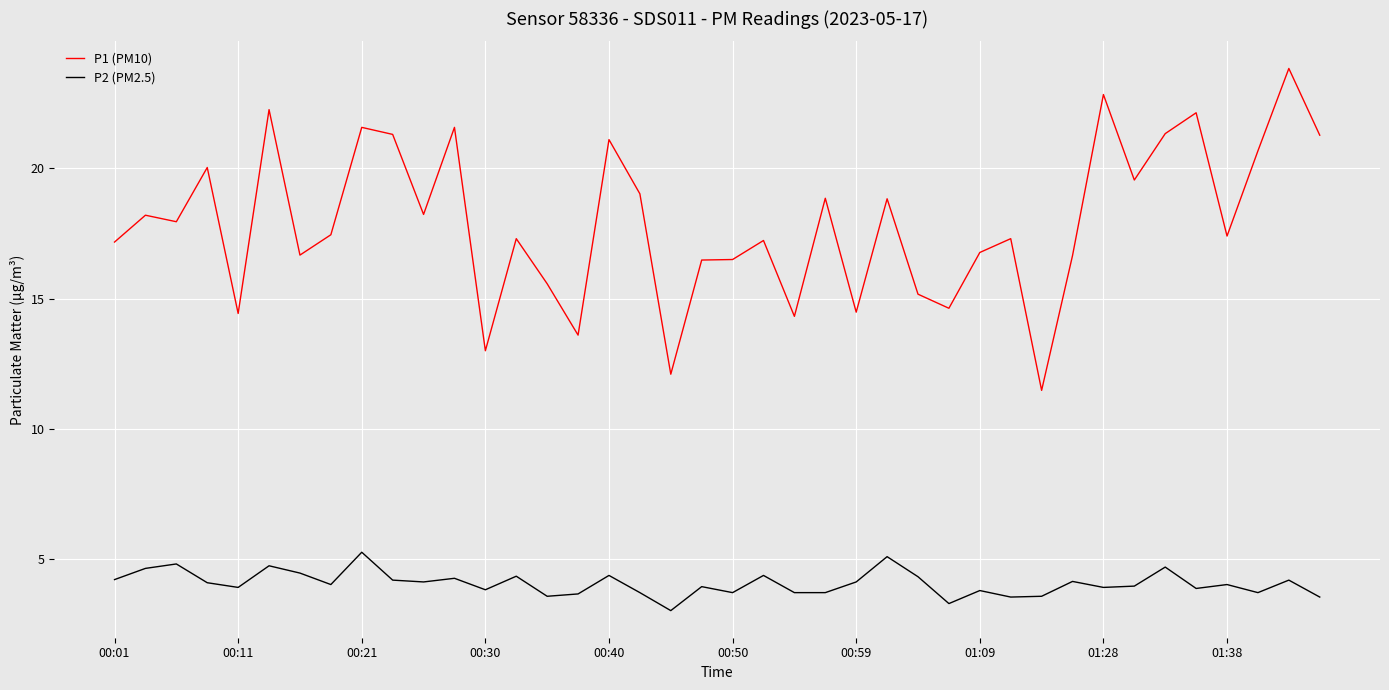

Rank the series by their maximum value, from lowest to highest.

P2 (PM2.5), P1 (PM10)